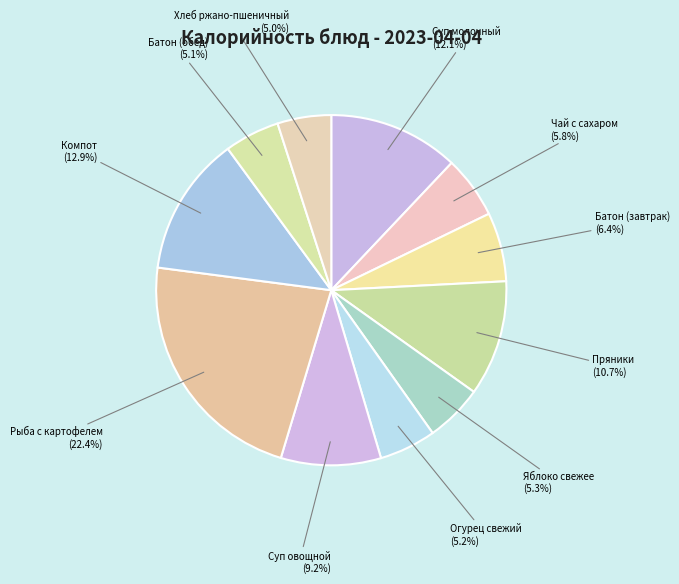

To the nearest percent, what is the average slice percentage?

9%